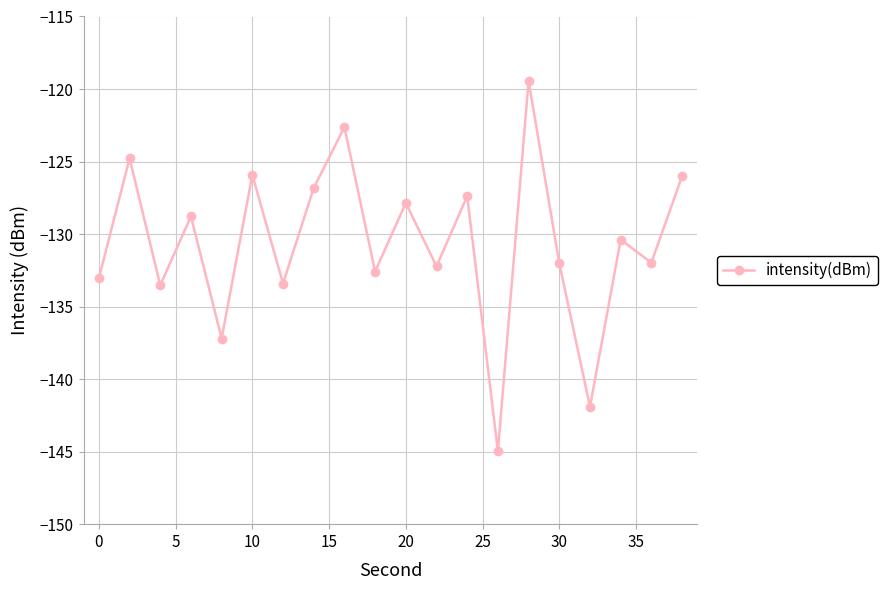

Count the number of values greater than -130.

9